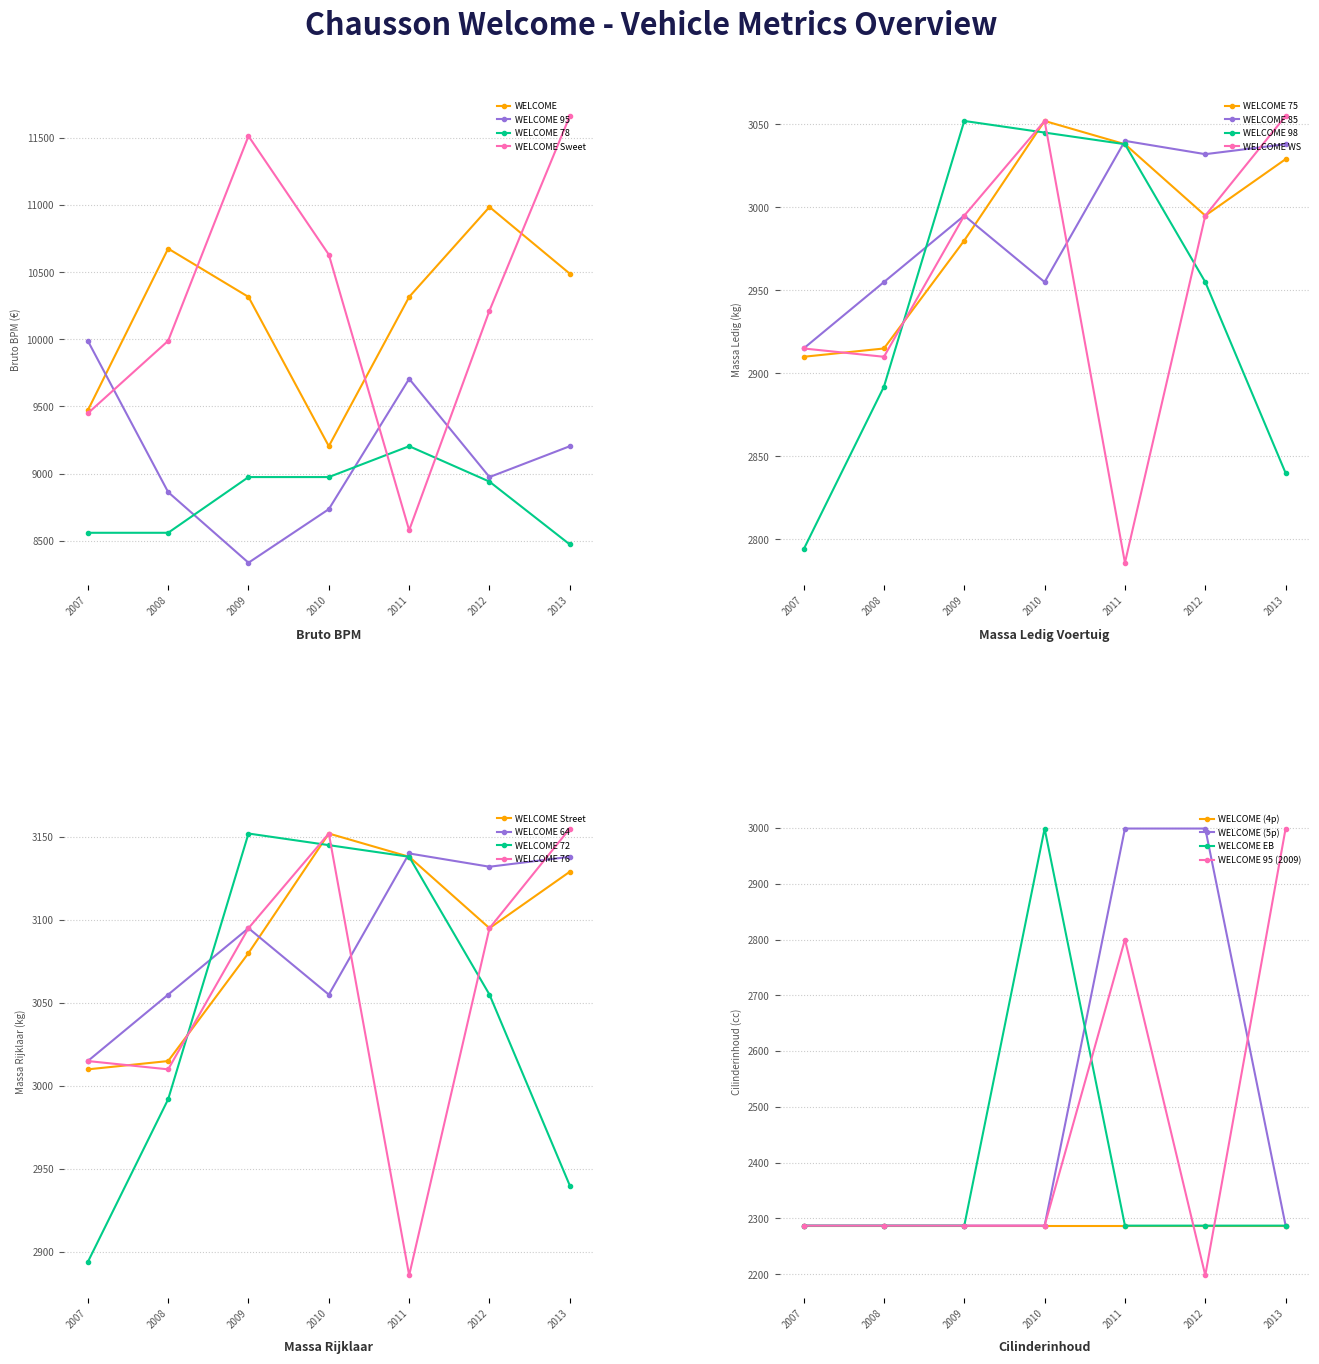

Which series has the largest total across all categories?

bruto_bpm